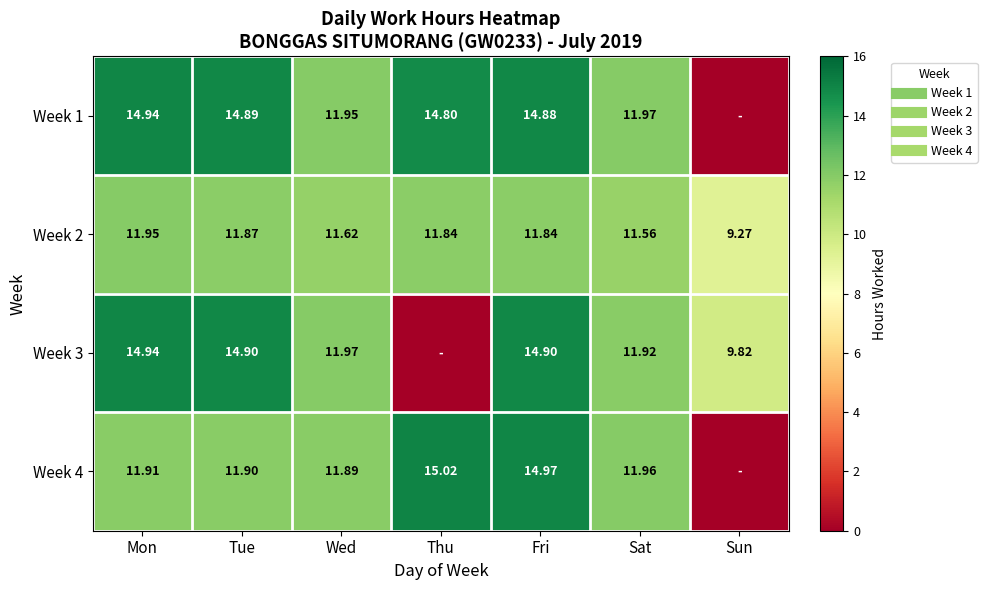

What is the approximate value of Week 2 at Sat?

11.6